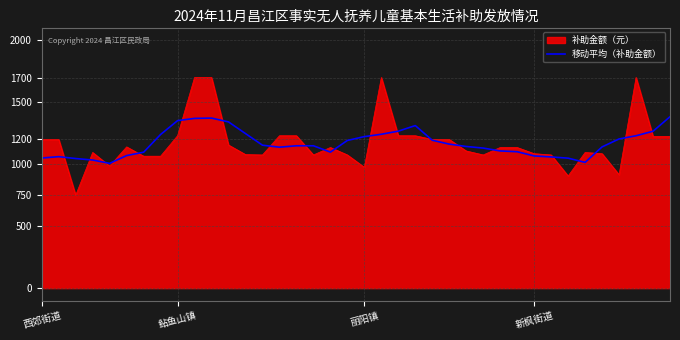

What is the greatest value displayed?

1700.0